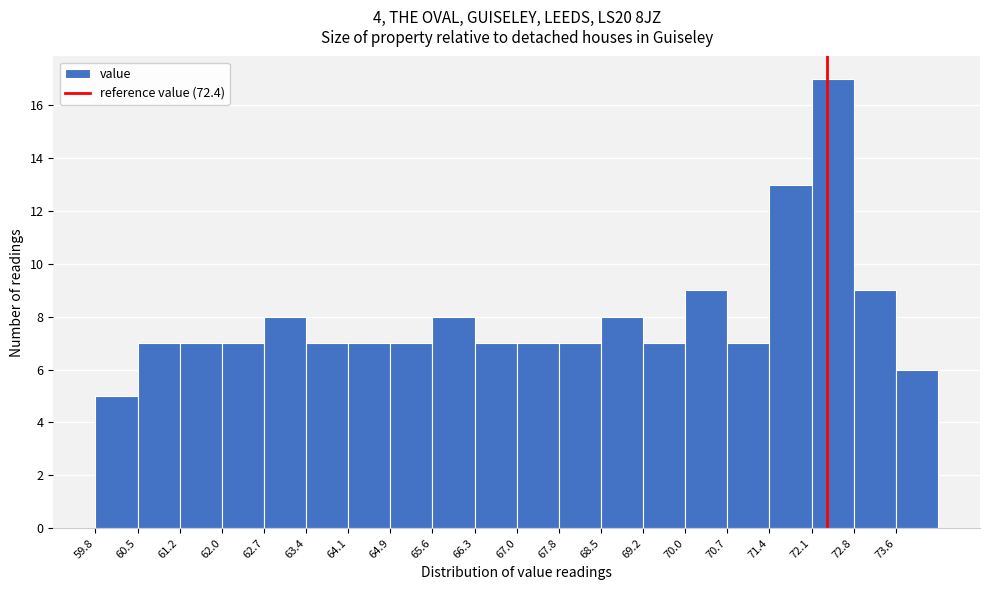

What is the height of the bar covering 70.7 to 71.4 on the x-axis? Neither the bar edges nor the heights are printed on the chart, so give them approximately, as read against the axes.

7